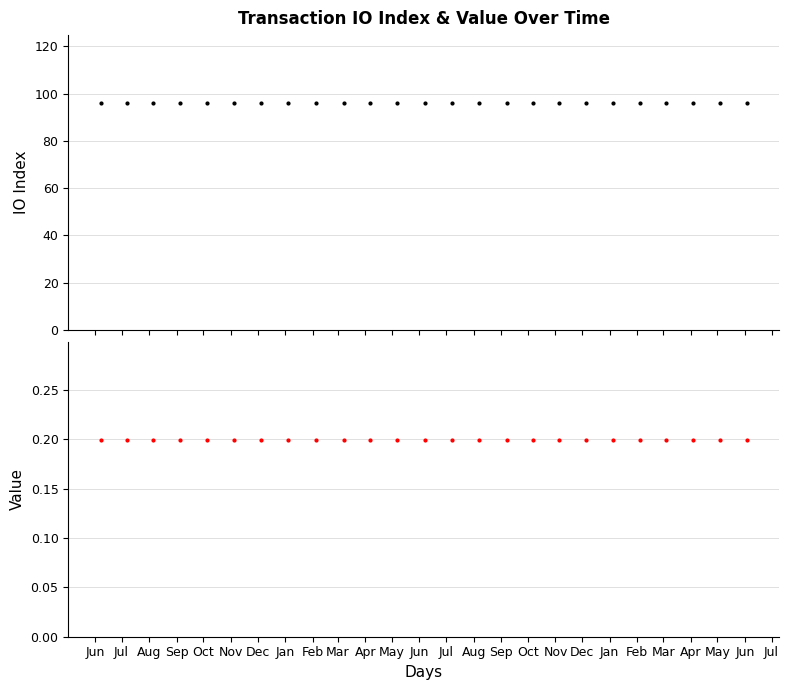

Which series has the largest total across all categories?

io_index